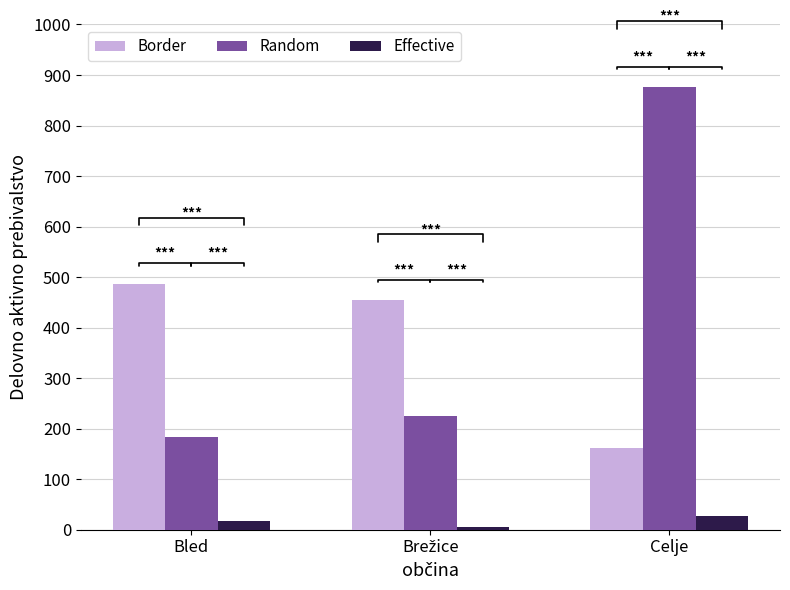

Reading right to left, extract all data points from this chart.

Border: 162	454	487
Random: 876	225	184
Effective: 27	6	17